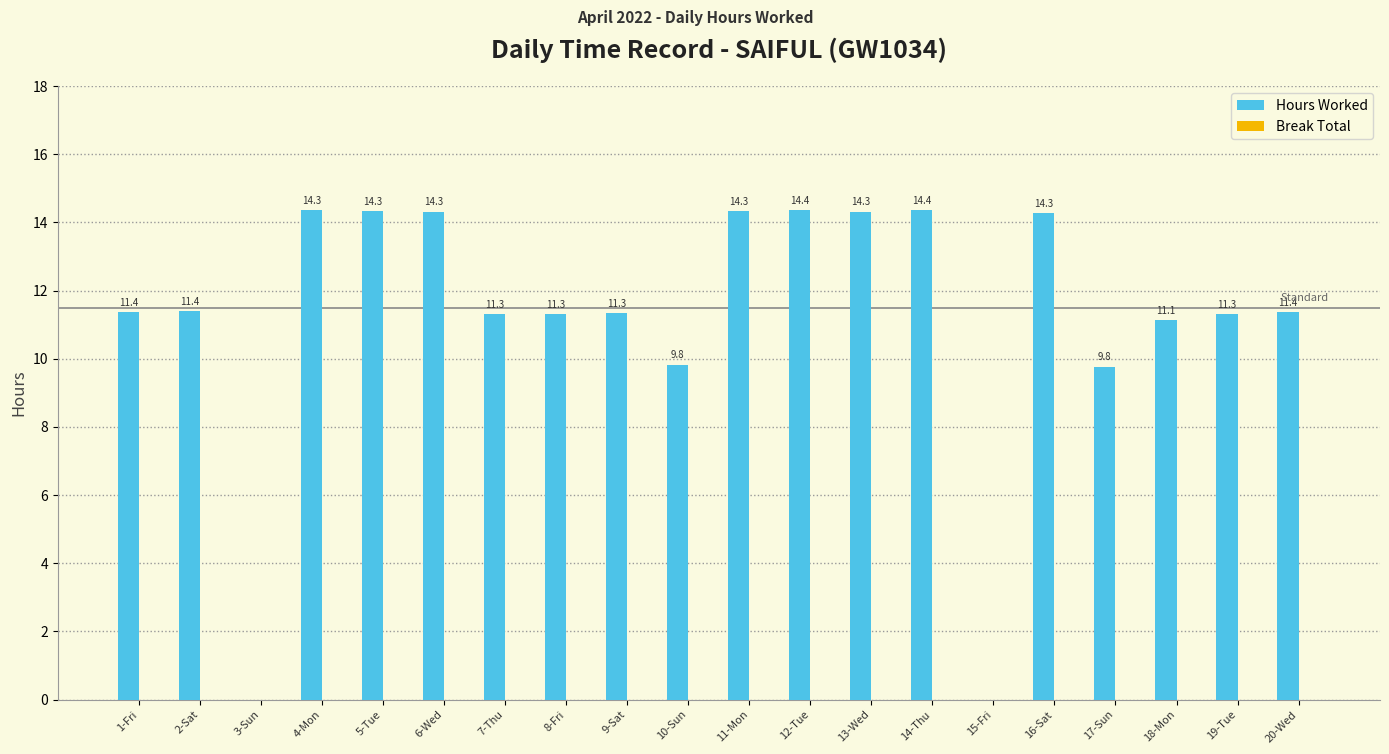

What is the maximum value shown in the chart?

14.4